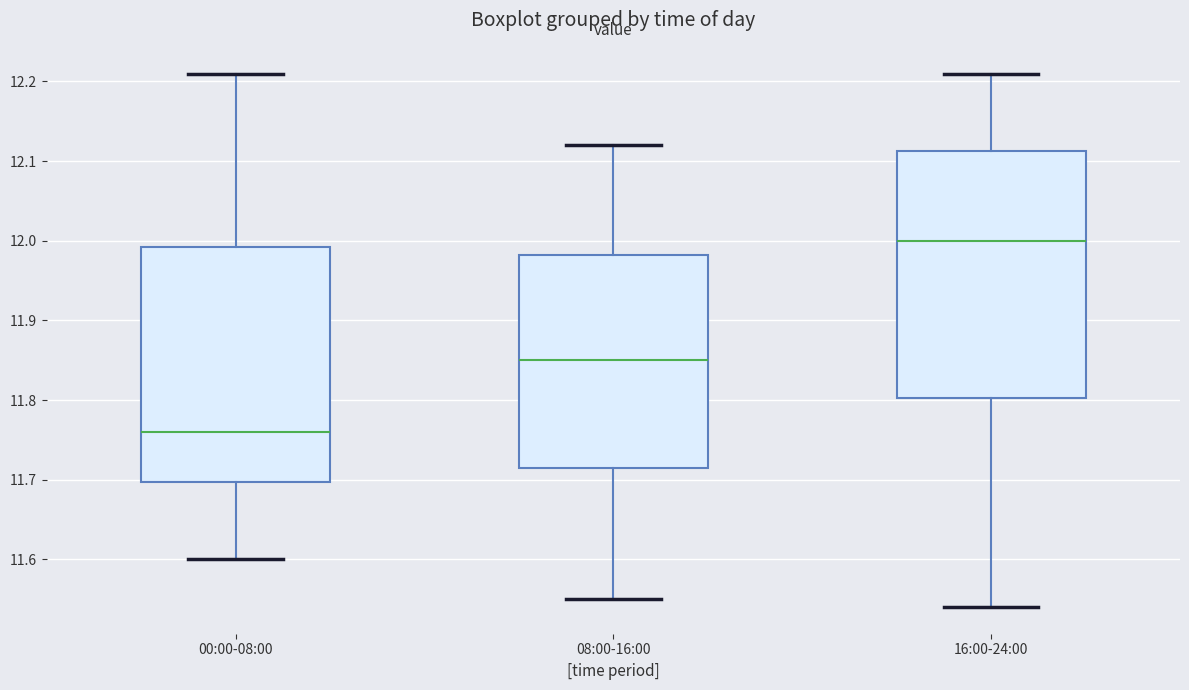

Where is the lower edge of the box for 16:00-24:00 on the y-axis? The values are not printed on the chart, so give them approximately, as read against the axis.

11.80